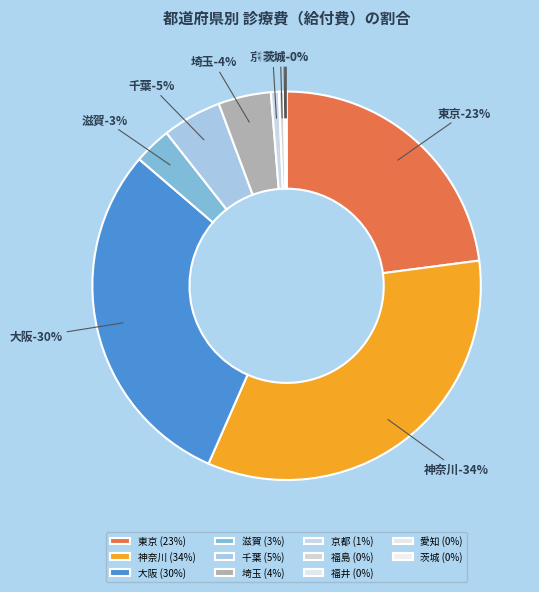

Does 滋賀 account for over 50% of the chart?

No